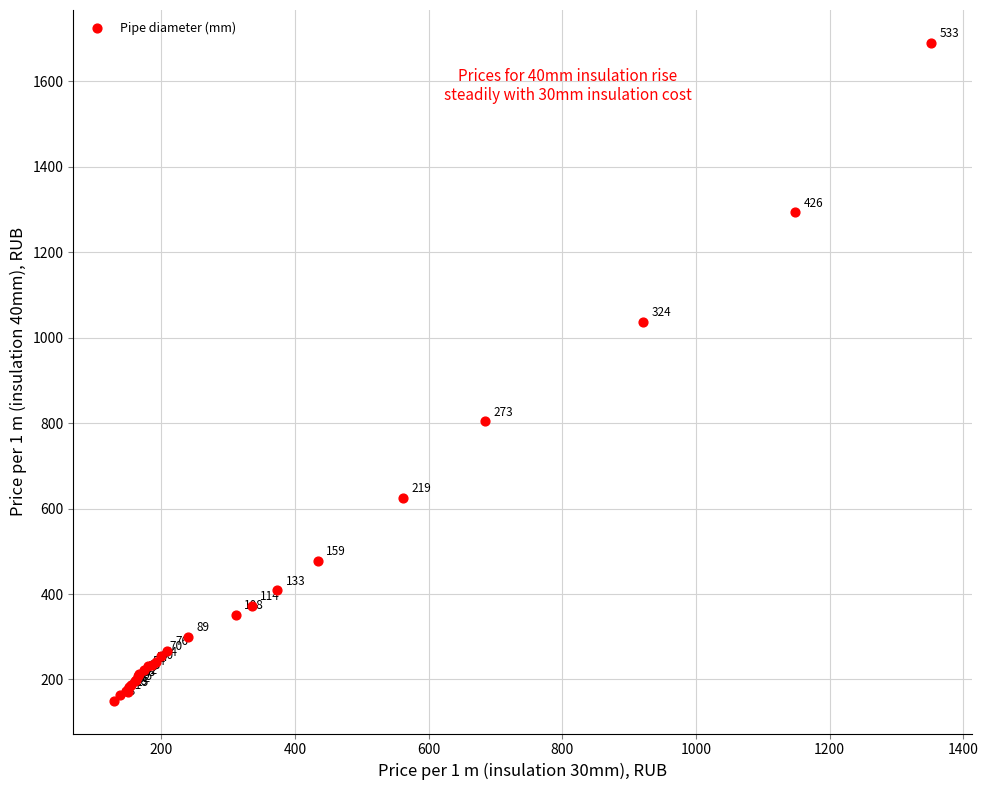

What Y value in the scatter plot is closest to 920?

804.2